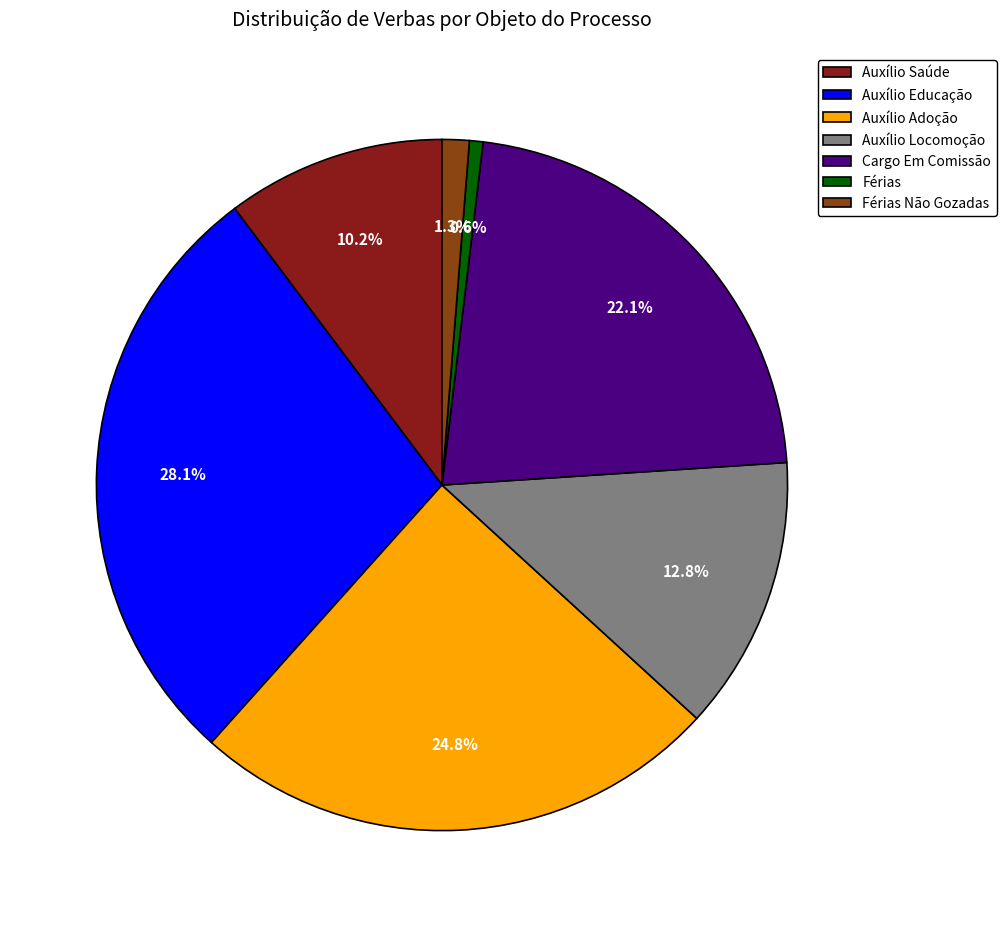

Does any single category account for the majority?

No